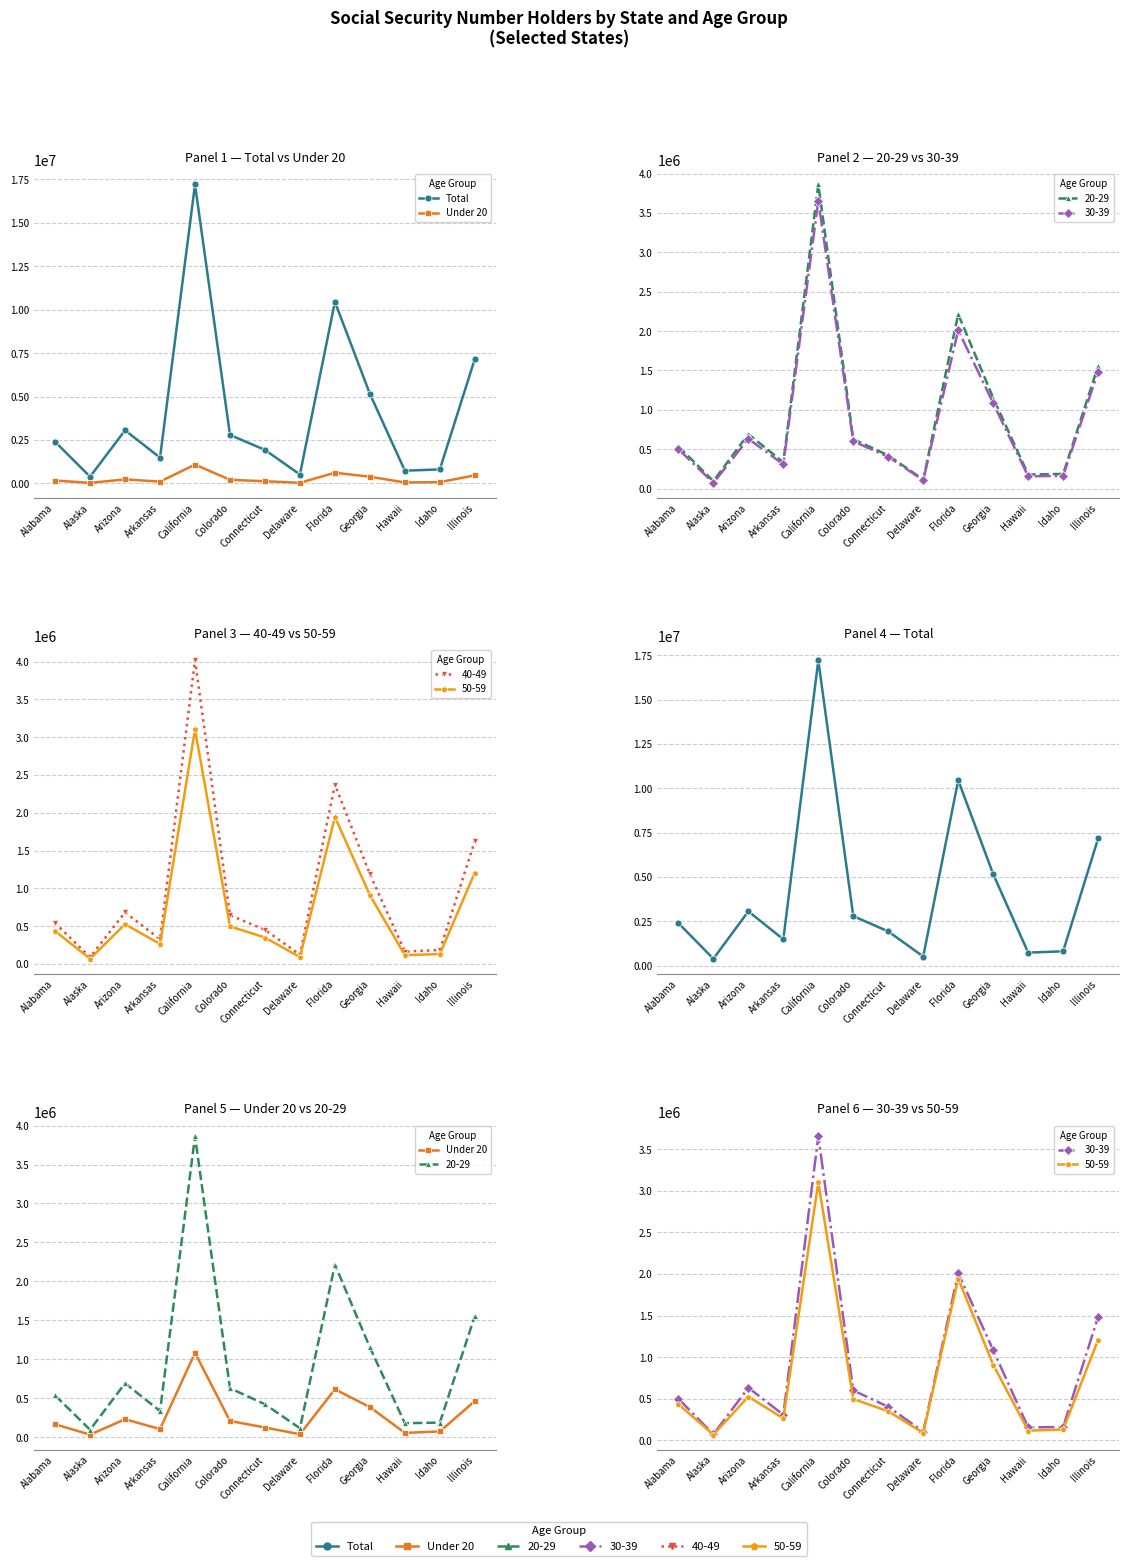

What is the label of the 7th point from the right?

Connecticut